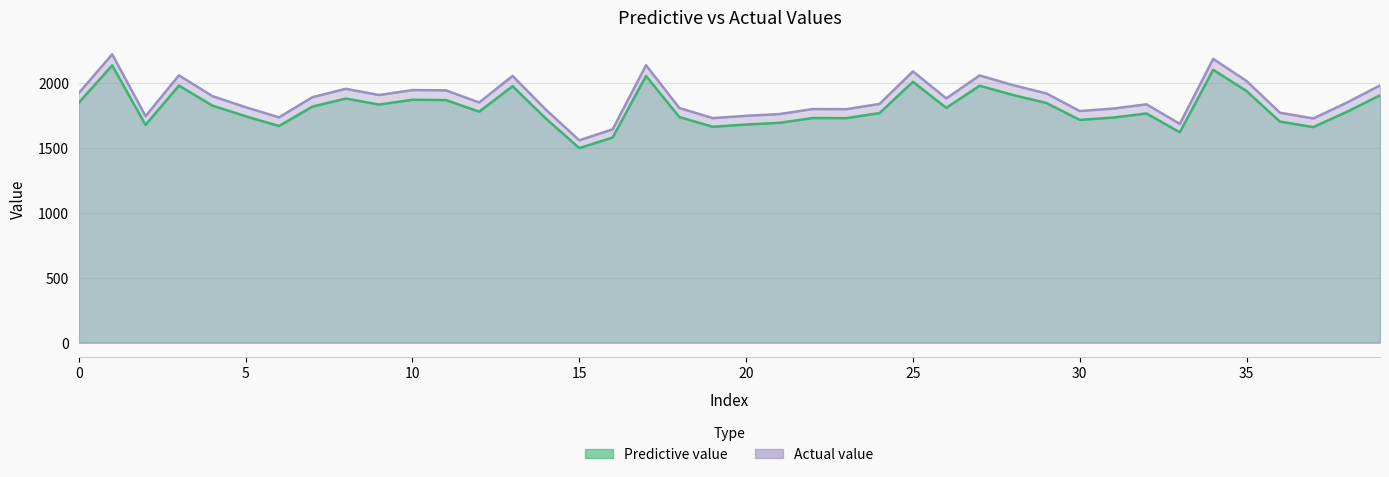

Reading left to right, list all the values displayed in this chart.

Predictive value: 1850.4	2137.5	1678.7	1981.8	1827.7	1745.1	1669.9	1819.5	1881.6	1835.7	1872.3	1870.2	1780.4	1977.2	1726.9	1499.8	1581.3	2056.3	1739.2	1664.2	1681.4	1694.5	1731.7	1730.5	1769.8	2010.9	1810.4	1980.9	1908.9	1847.5	1717.1	1735.0	1766.8	1621.8	2103.5	1939.8	1704.1	1661.8	1778.6	1906.7
Actual value: 1924.4	2223.0	1745.9	2061.0	1900.9	1814.9	1736.7	1892.3	1956.9	1909.1	1947.2	1945.0	1851.6	2056.3	1796.0	1559.8	1644.5	2138.6	1808.8	1730.8	1748.7	1762.2	1801.0	1799.7	1840.6	2091.3	1882.8	2060.1	1985.2	1921.4	1785.8	1804.4	1837.4	1686.7	2187.7	2017.4	1772.3	1728.2	1849.7	1982.9